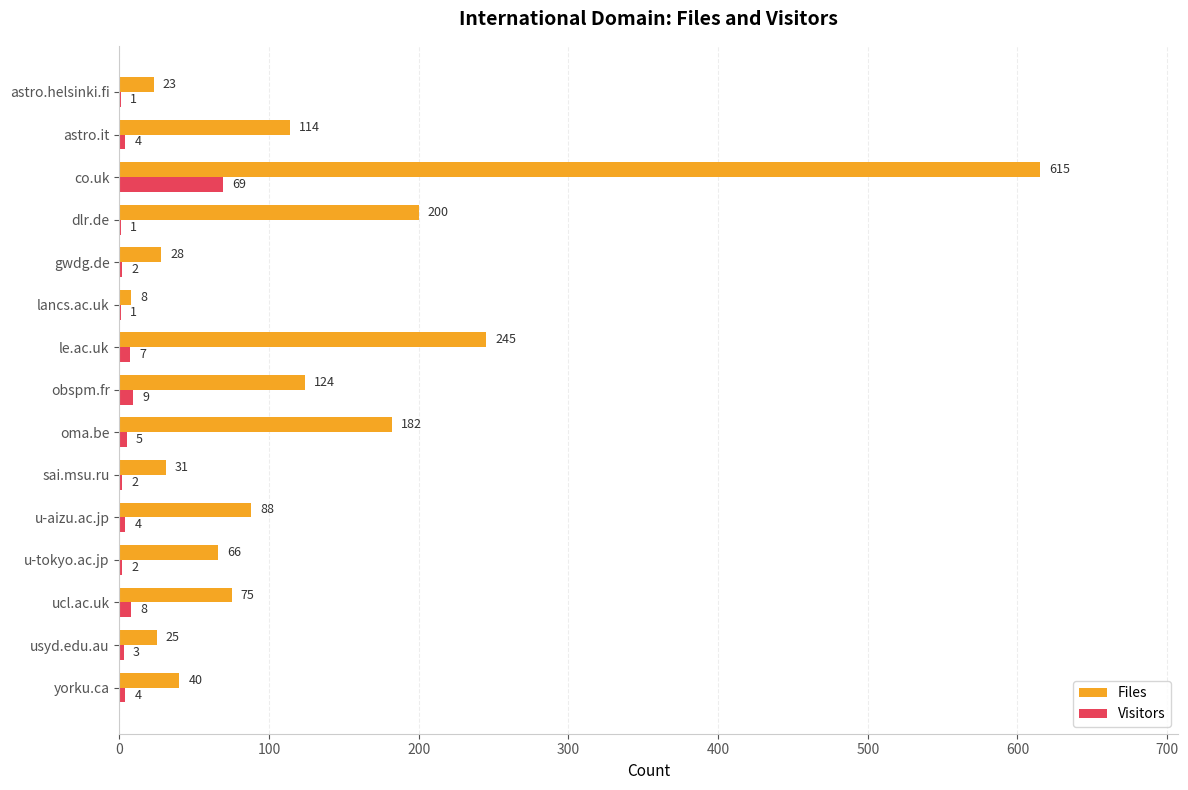

What is the sum of all Files values?

1864